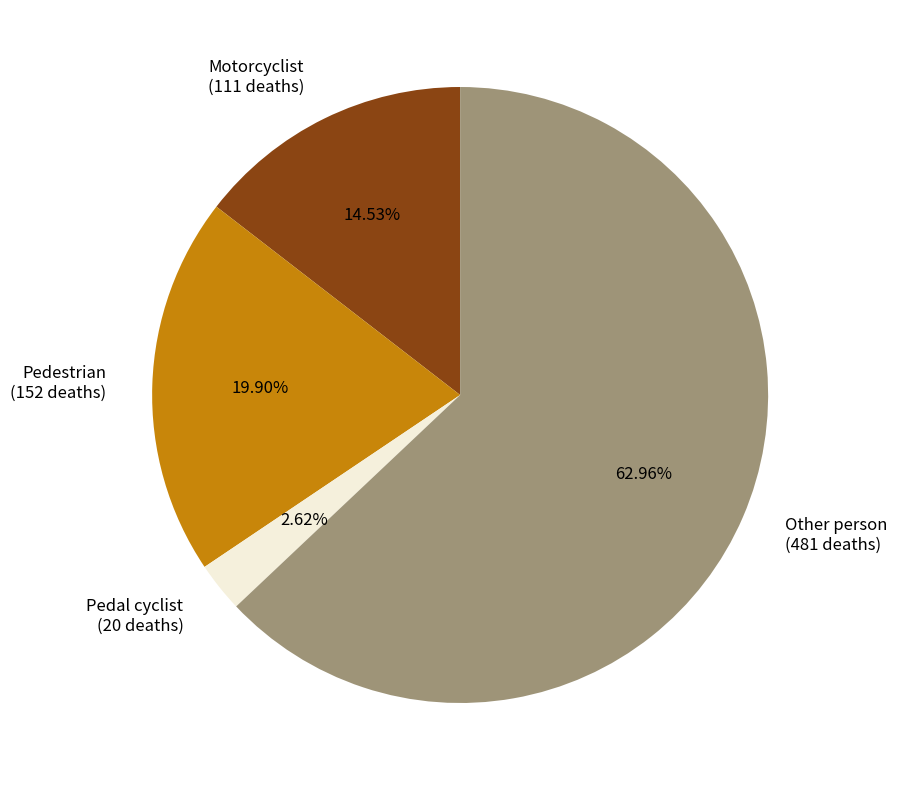

To the nearest percent, what is the difference between the largest and smallest slice percentages?

60%